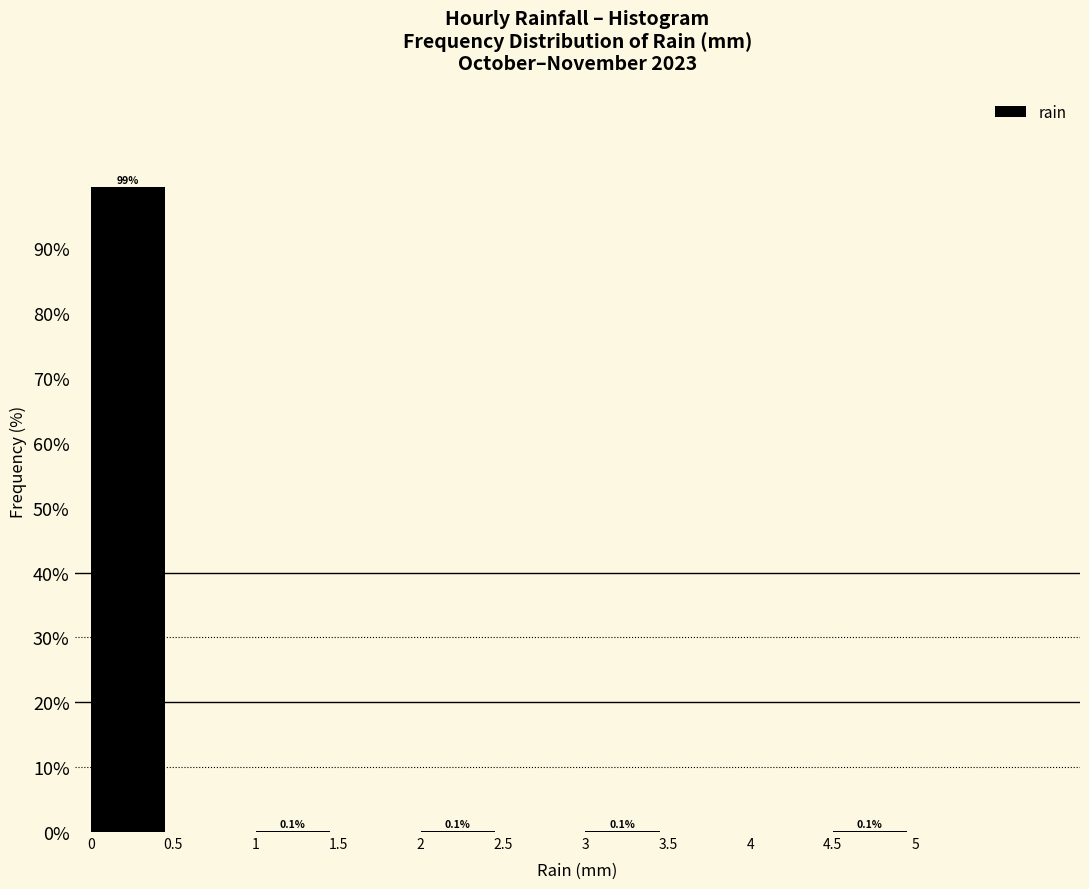

Over which range of the x-axis is the bar tallest?

0 to 0.5